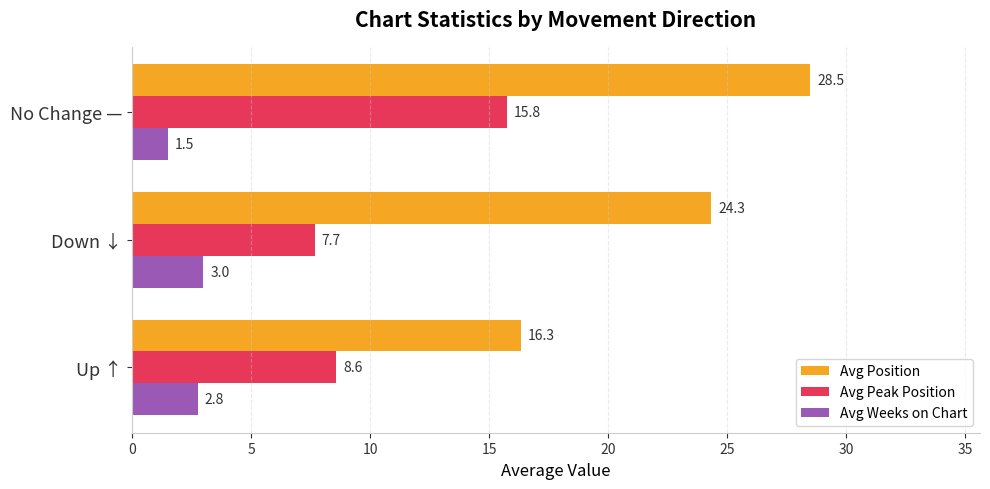

What is the sum of the Avg Position values at Up ↑ and No Change —?

44.8